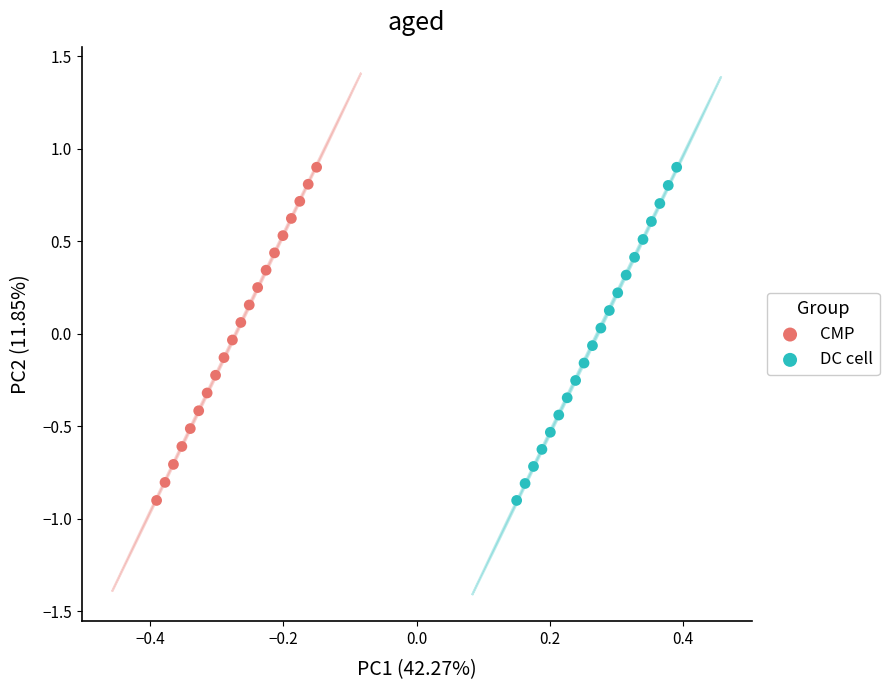

What are all the series names shown in the legend?

CMP, DC cell